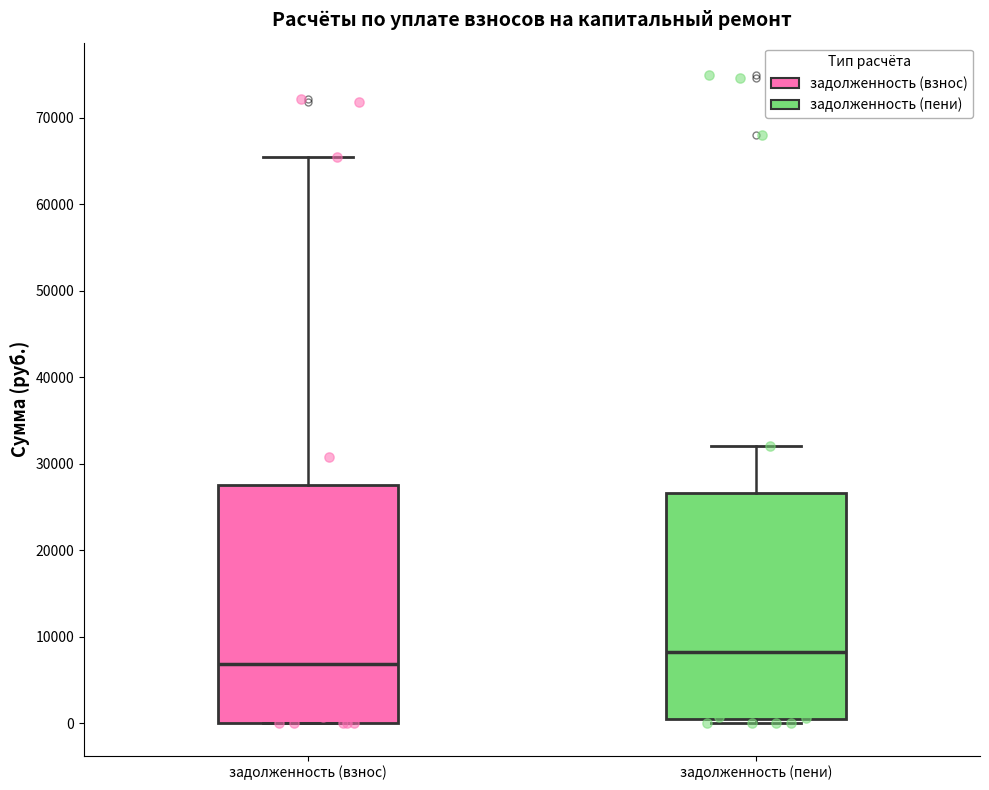

Reading left to right, transcribe this box plot: for each box, give where its median line is, the range the box spans, and where its two whiskers end, as read against the y-axis. The values are not printed on the chart, so give them approximately, as read against the axis.

задолженность (взнос): median 7000, box 0 to 28000, whiskers 0 to 66000
задолженность (пени): median 8000, box 0 to 27000, whiskers 0 (just below the box's lower edge) to 32000